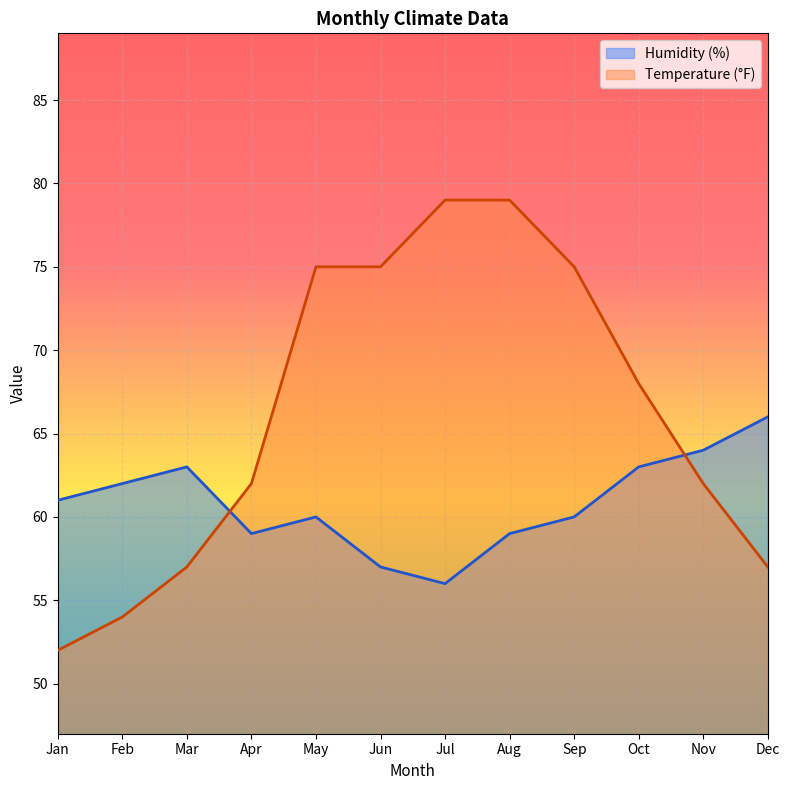

Rank the categories by Temperature (°F) value from lowest to highest.

Jan, Feb, Mar, Dec, Apr, Nov, Oct, May, Jun, Sep, Jul, Aug